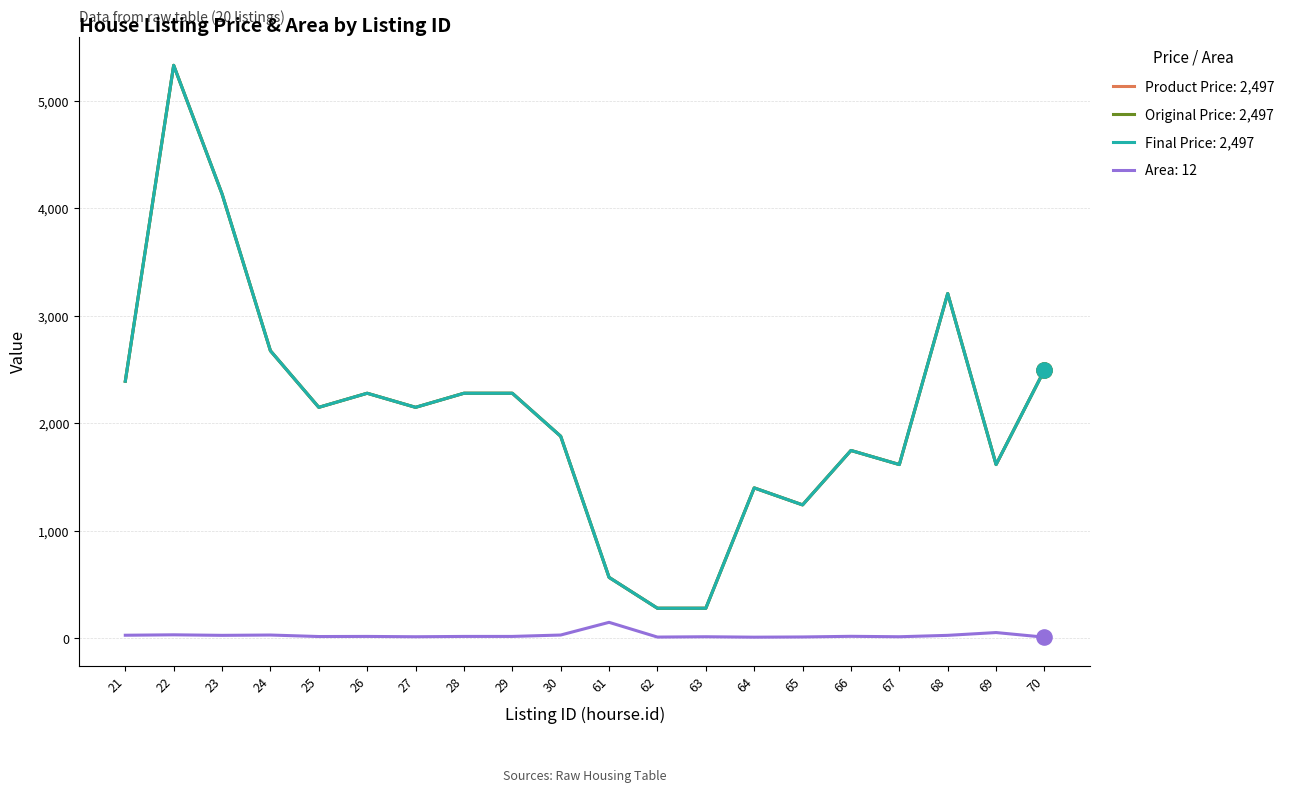

Is this an area chart (filled region under the line)?

No